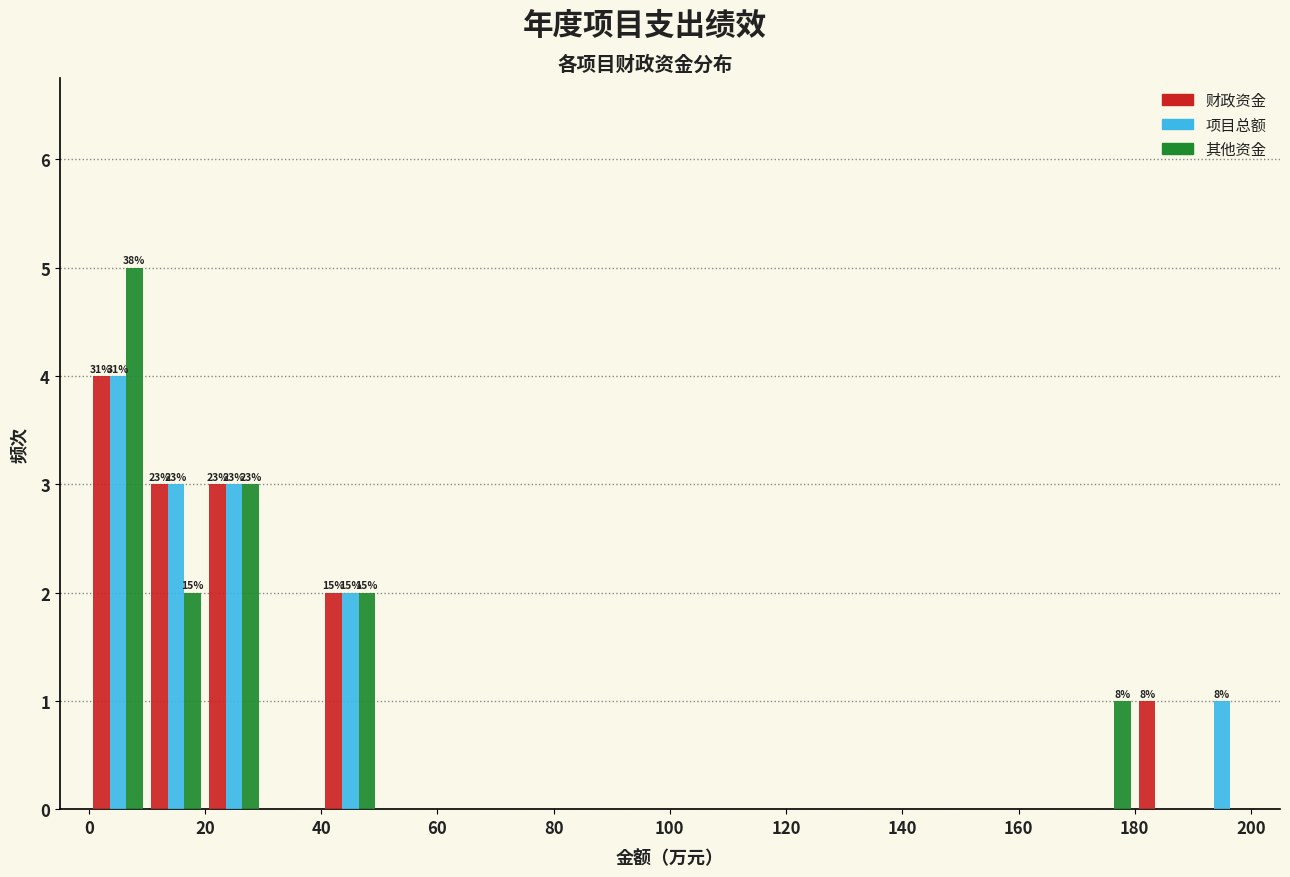

In the 项目总额 series, which range on the x-axis has the tallest bar?

0 to 10